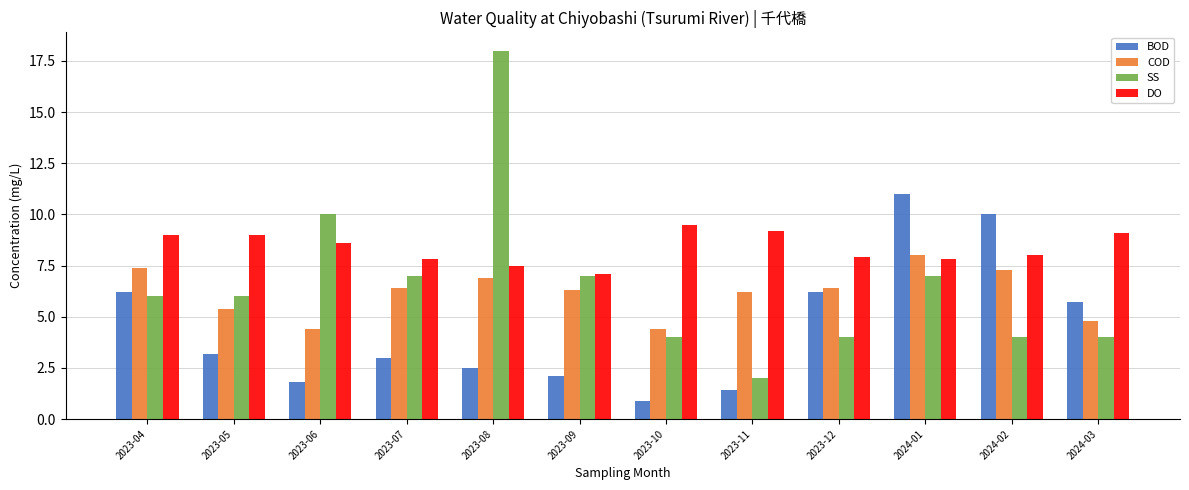

How many groups of bars are there?

12